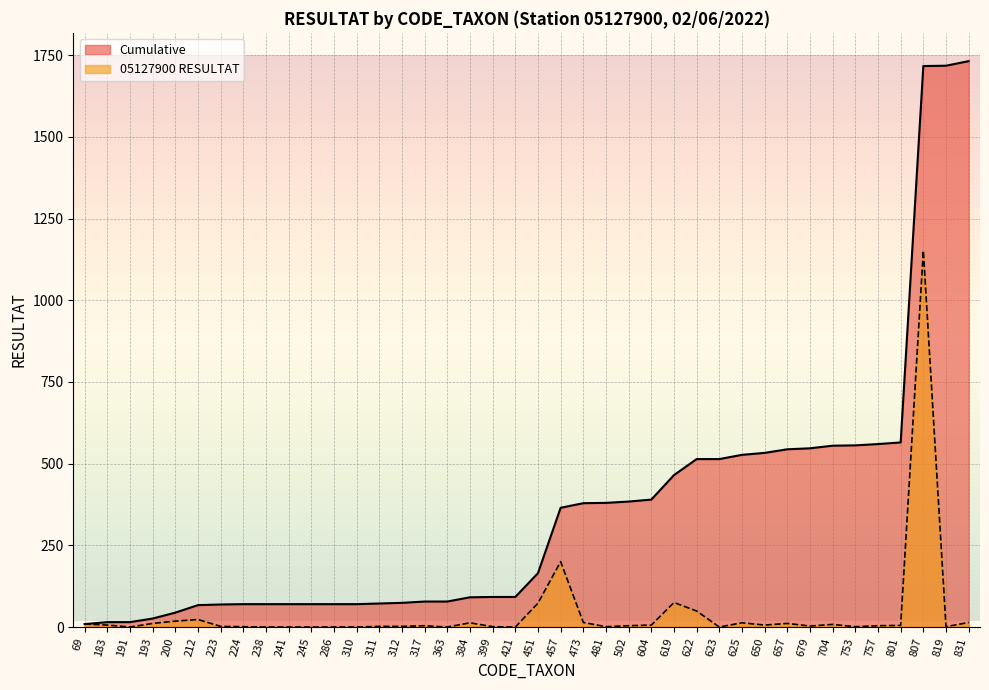

True or false: Cumulative and 05127900 cross at least once.

False